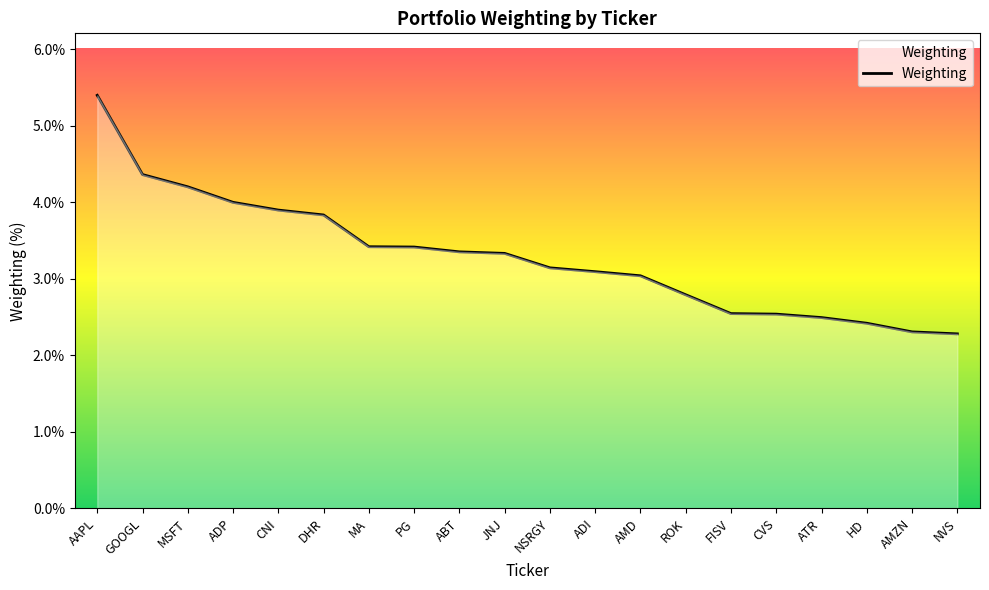

Does the chart have visible grid lines?

No